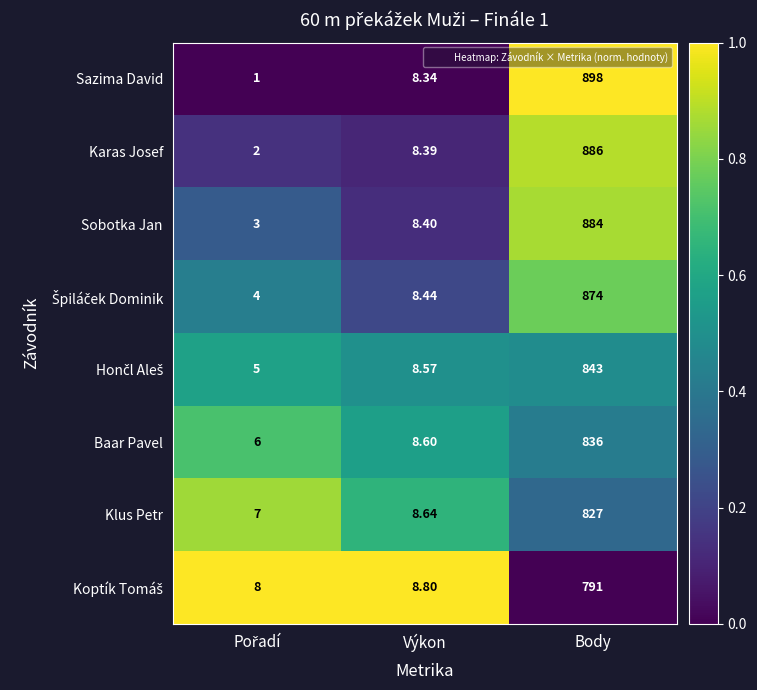

Which series changed the most between Výkon and Body?

Sazima David